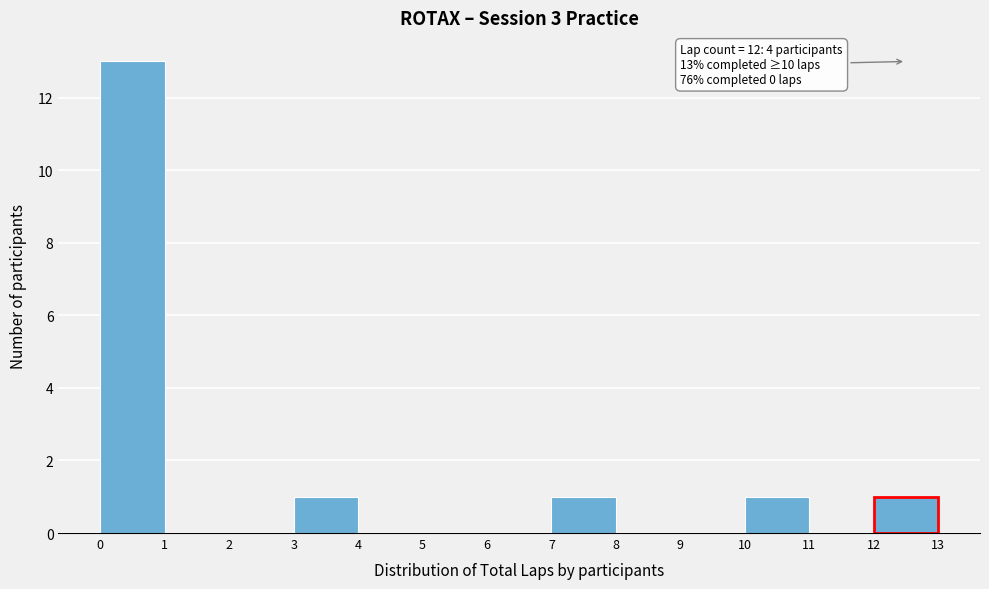

Which range on the x-axis has the tallest bar?

0 to 1